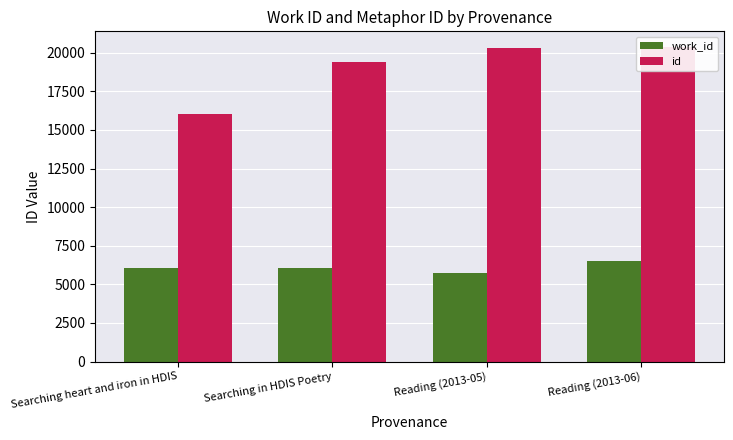

Which series changed the most between Reading (2013-05) and Reading (2013-06)?

work_id